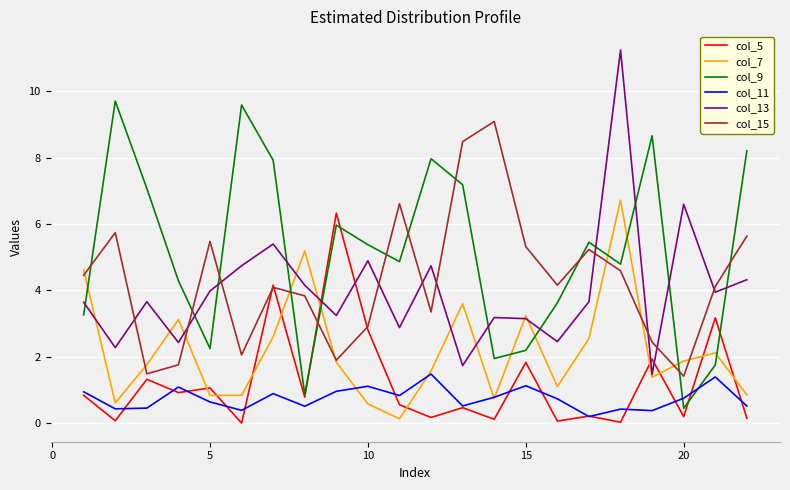

Which series has the largest range (max minus min)?

col_13